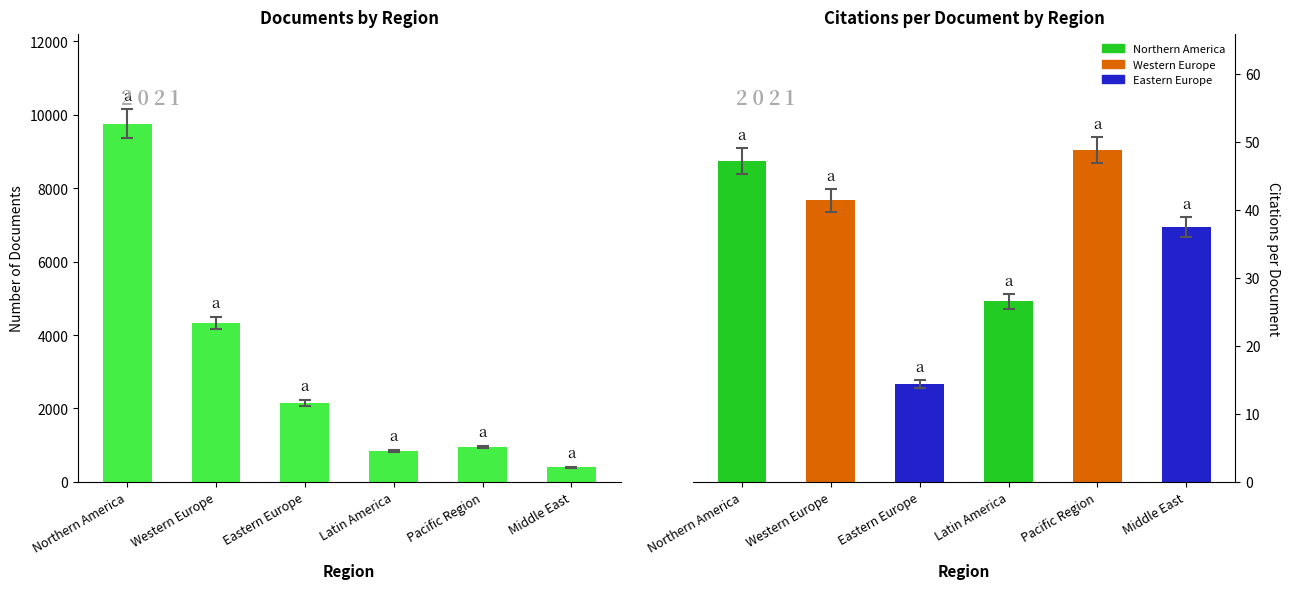

What is the difference between the second highest and second lowest values?

3479